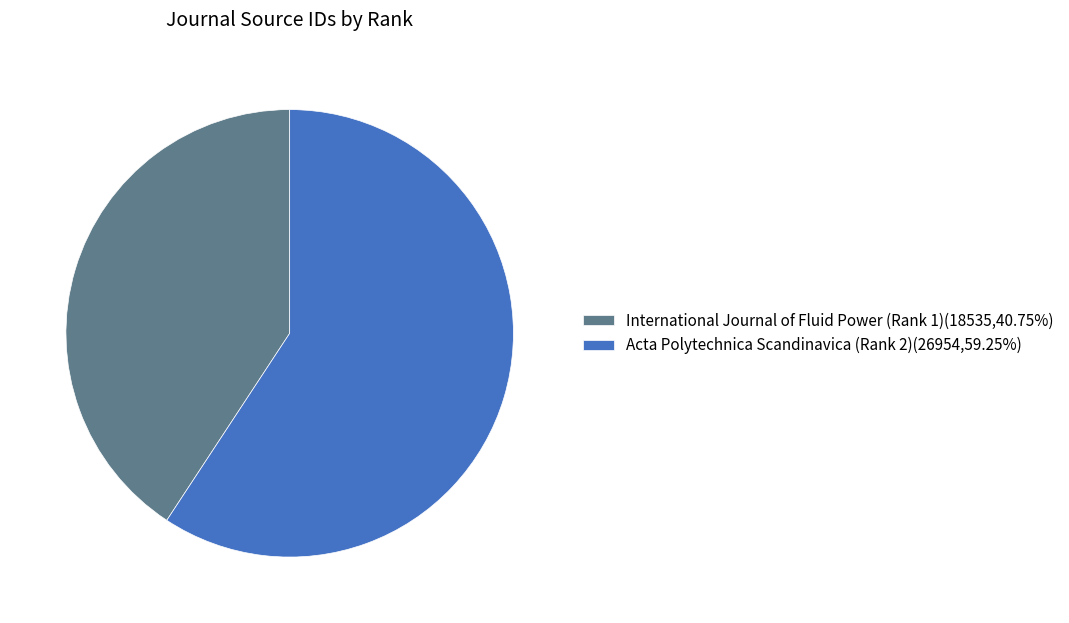

Is the sum of International Journal of Fluid Power (Rank 1)(18535,40.75%) and Acta Polytechnica Scandinavica (Rank 2)(26954,59.25%) greater than half?

Yes